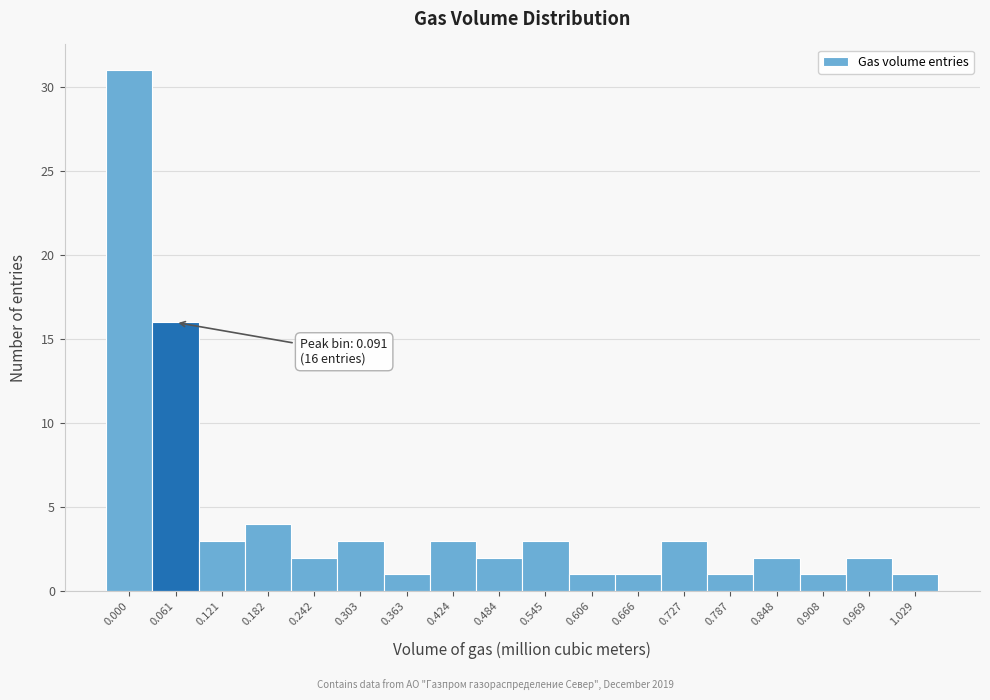

Reading right to left, list all the values displayed in this chart.

1.029=1	0.969=2	0.908=1	0.848=2	0.787=1	0.727=3	0.666=1	0.606=1	0.545=3	0.484=2	0.424=3	0.363=1	0.303=3	0.242=2	0.182=4	0.121=3	0.061=16	0.000=31